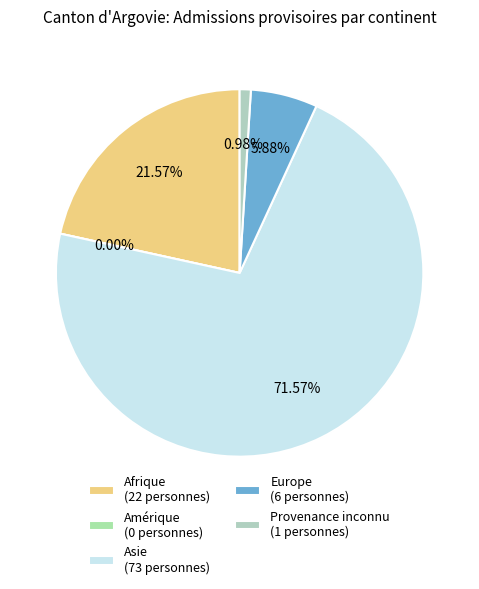

To the nearest percent, what percentage of the pie is Afrique?

22%